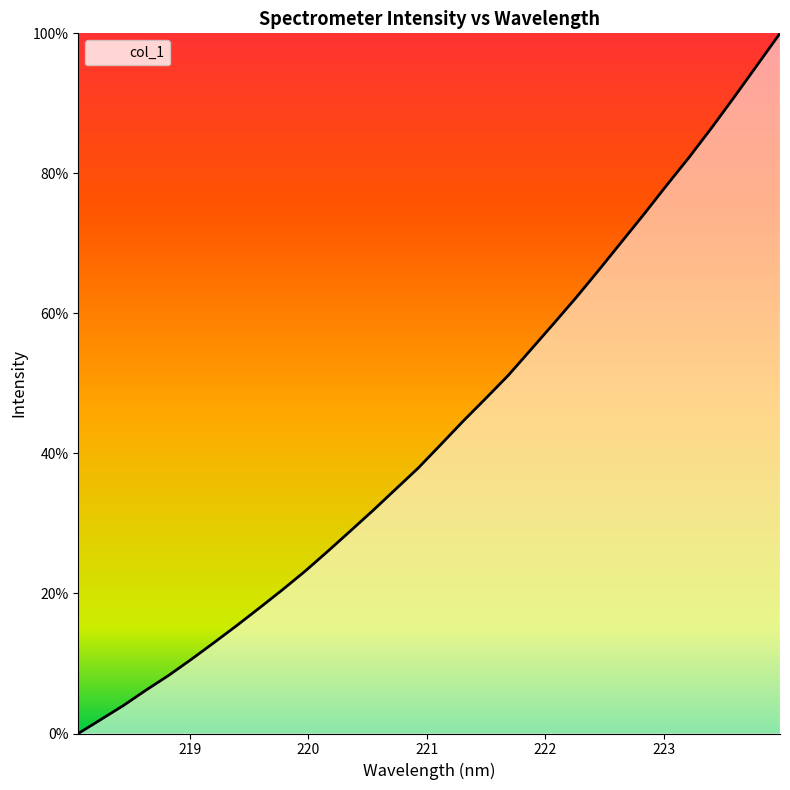

Does the chart display data point markers on the line(s)?

No